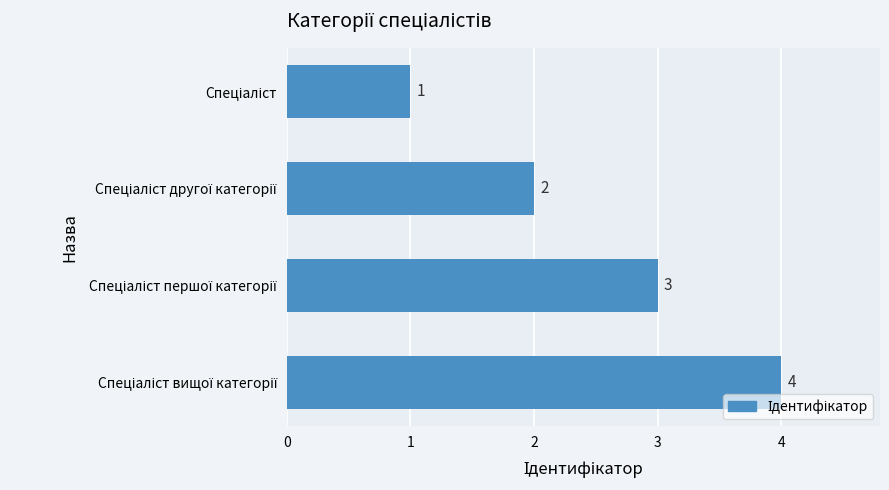

What is the value of the 4th bar from the top?

4